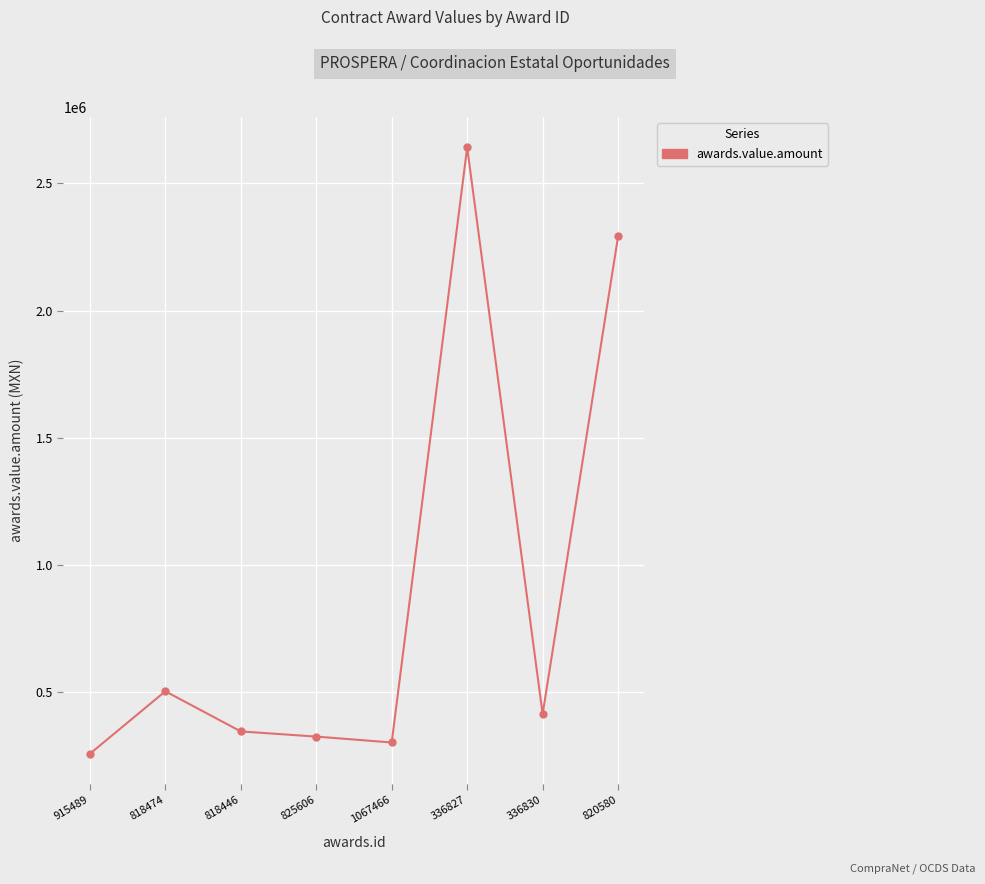

Where is the first local maximum?

818474